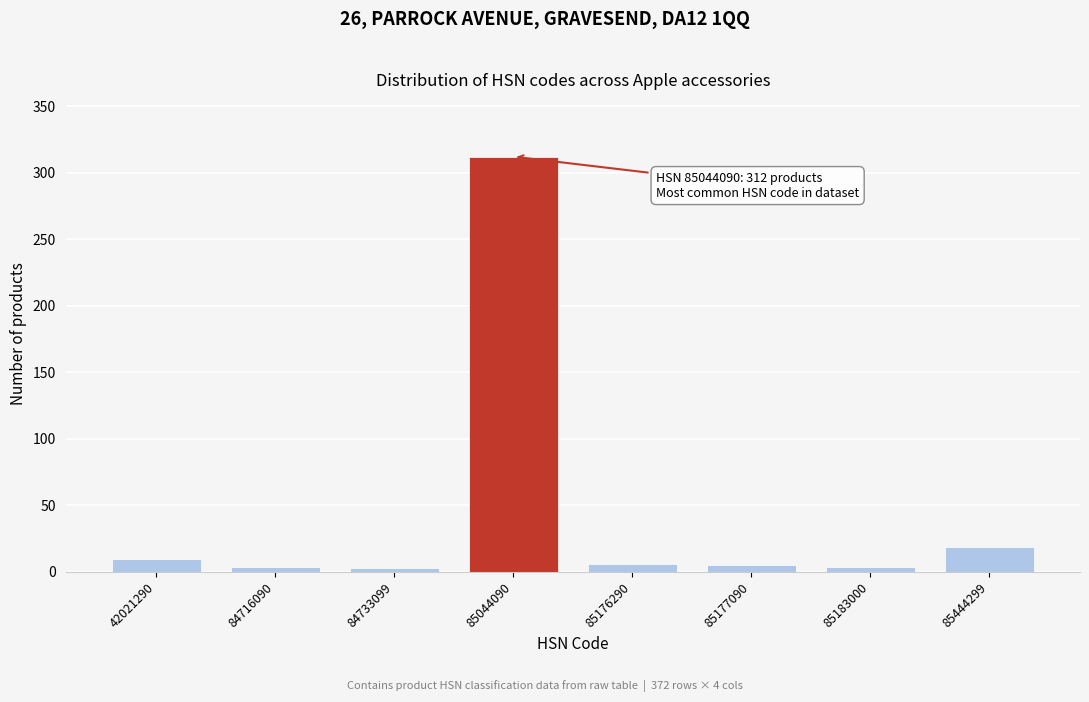

True or false: the data shows 6 at 85176290.

True